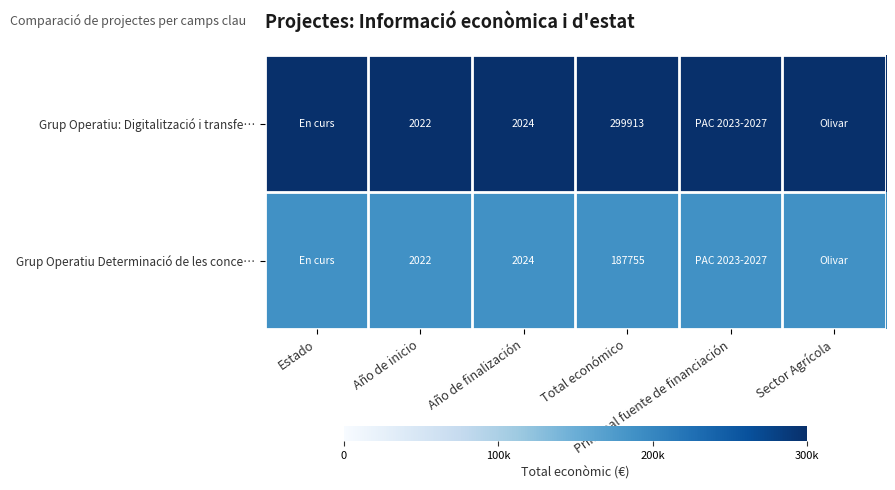

Between Principal fuente de financiación and Sector Agrícola, which is larger?

Principal fuente de financiación